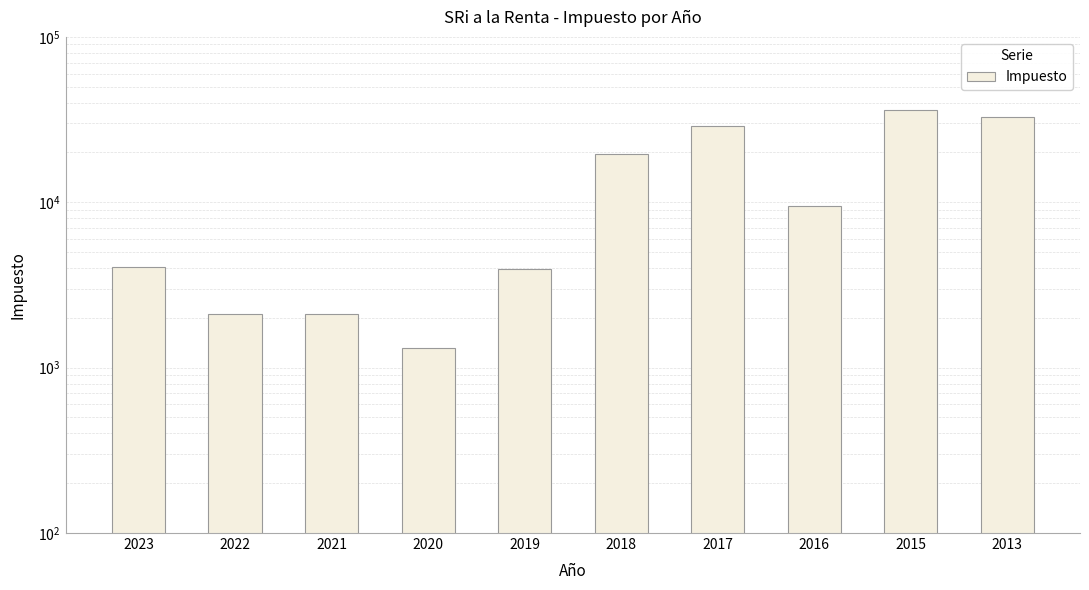

Is it true that the value at 2020 is 1320.2?

True